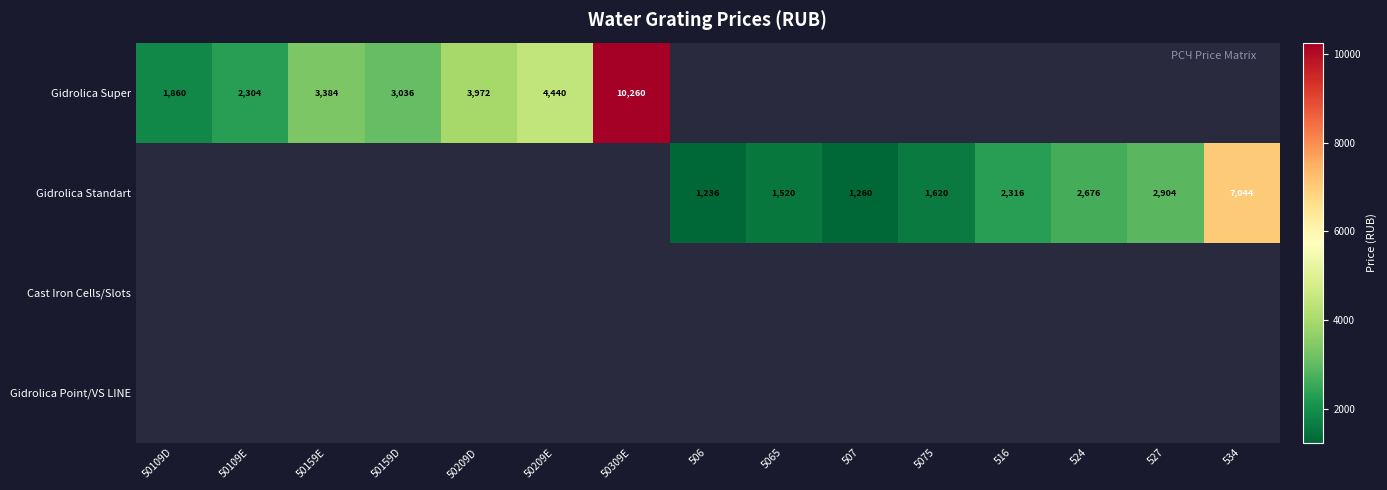

Is the value of Gidrolica Super at 50209D greater than the value of Gidrolica Standart at 507?

Yes